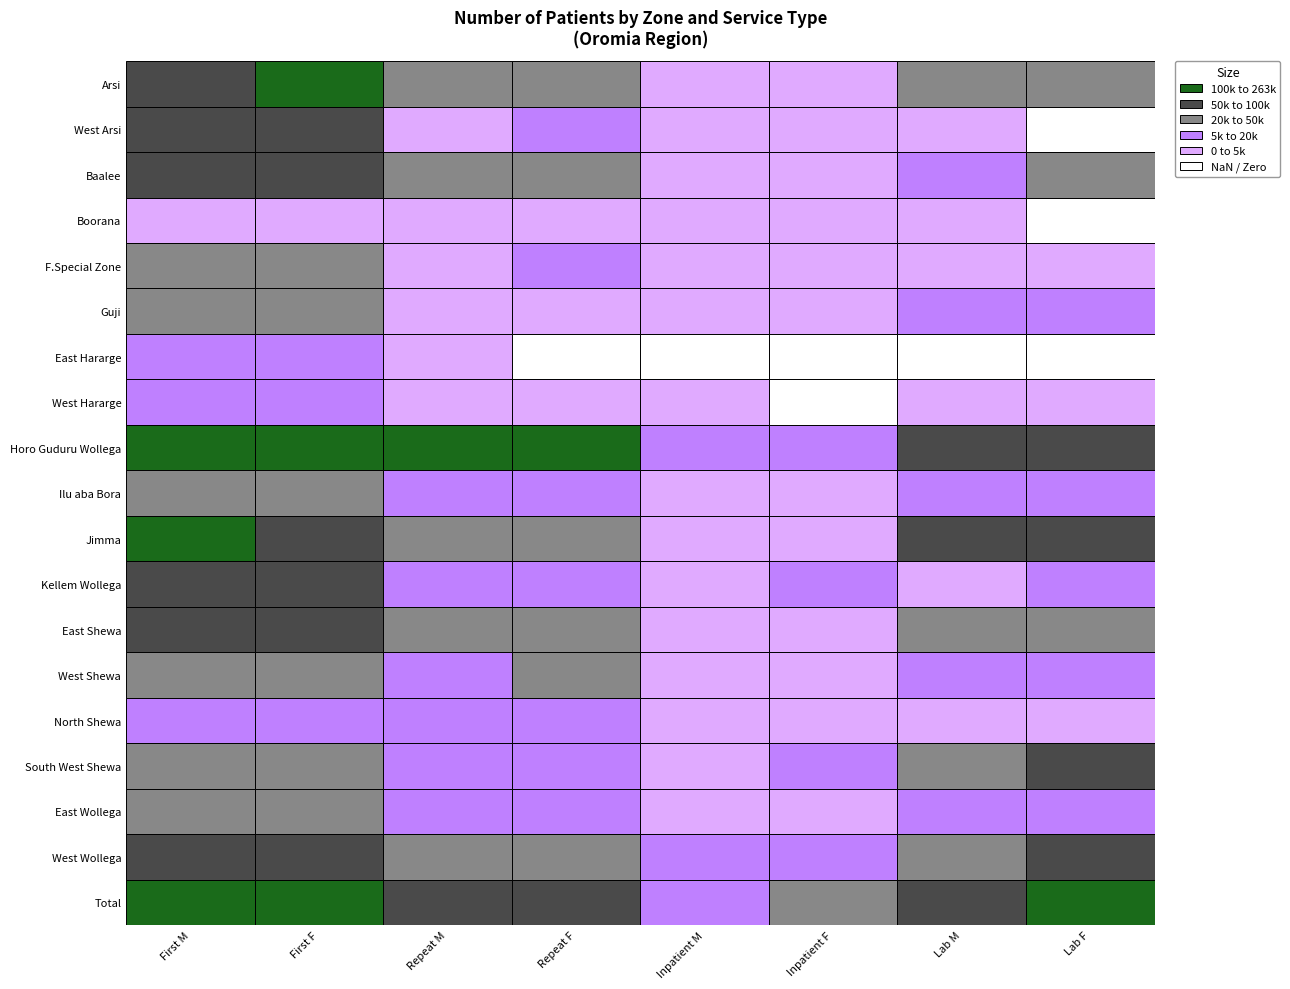

What is the difference between the highest and lowest values at F.Special Zone?

16159